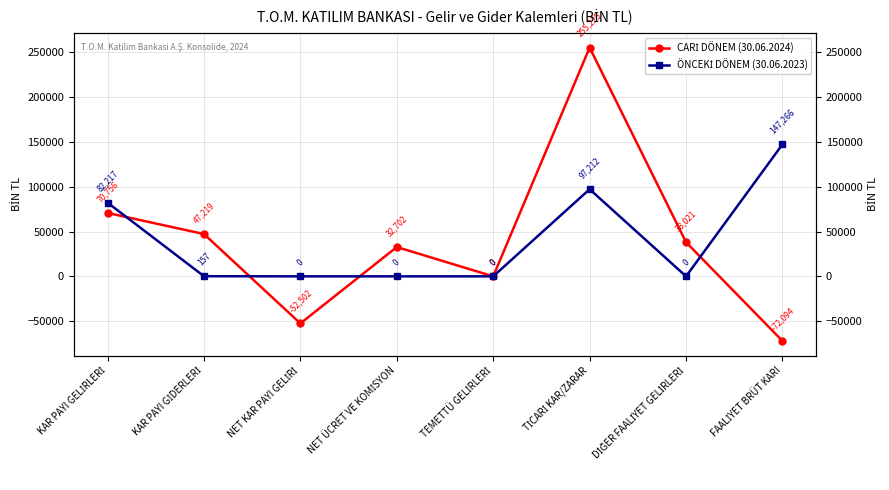

Where do CARİ DÖNEM (30.06.2024) and ÖNCEKİ DÖNEM (30.06.2023) first cross each other?

KAR PAYI GELİRLERİ and KAR PAYI GİDERLERİ